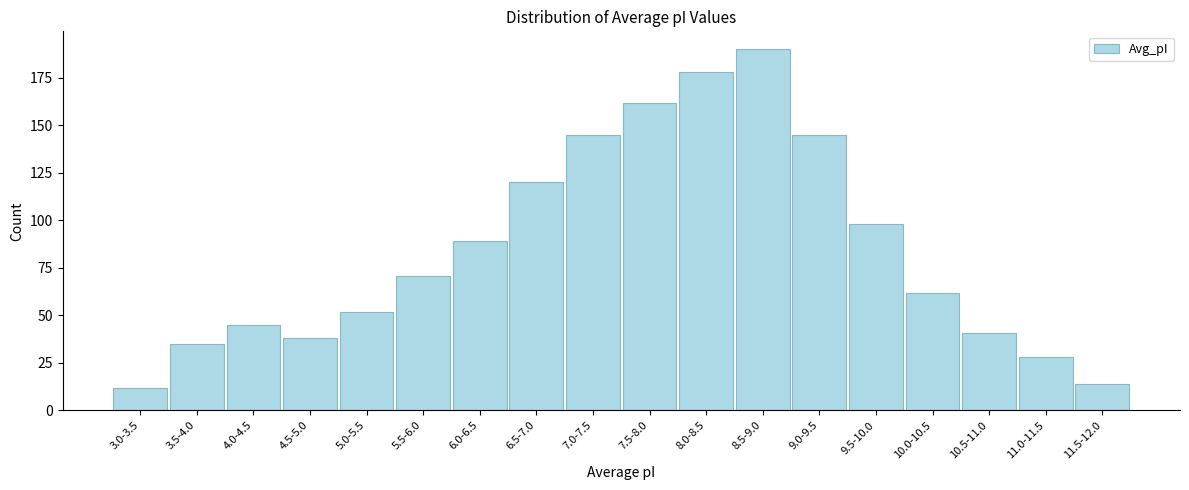

Reading left to right, list all the values displayed in this chart.

12	35	45	38	52	71	89	120	145	162	178	190	145	98	62	41	28	14